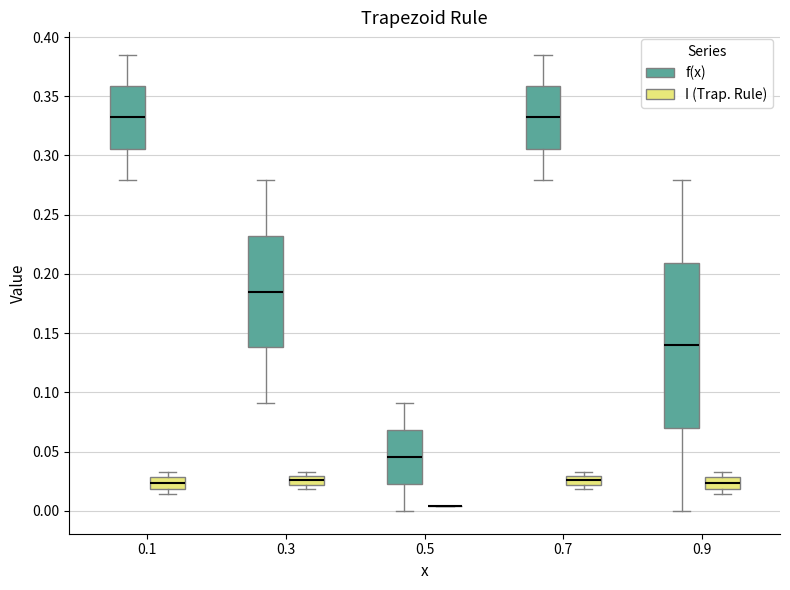

Comparing the boxes themselves (not the whiskers), which one is the tallest?

0.9 (f(x))